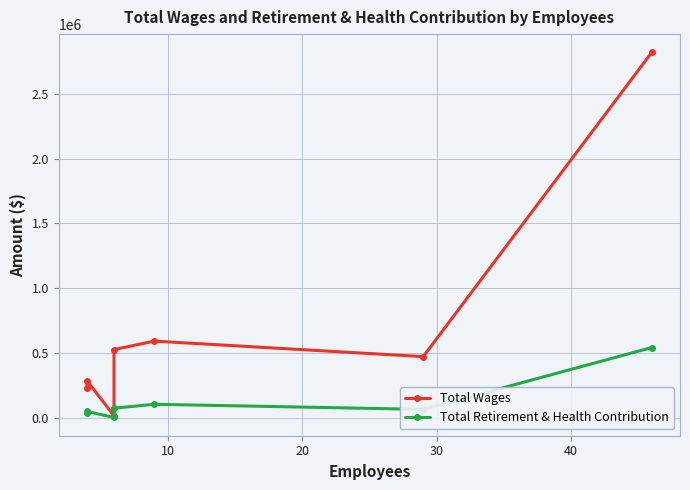

What is the average value of the Total Wages series?

704732